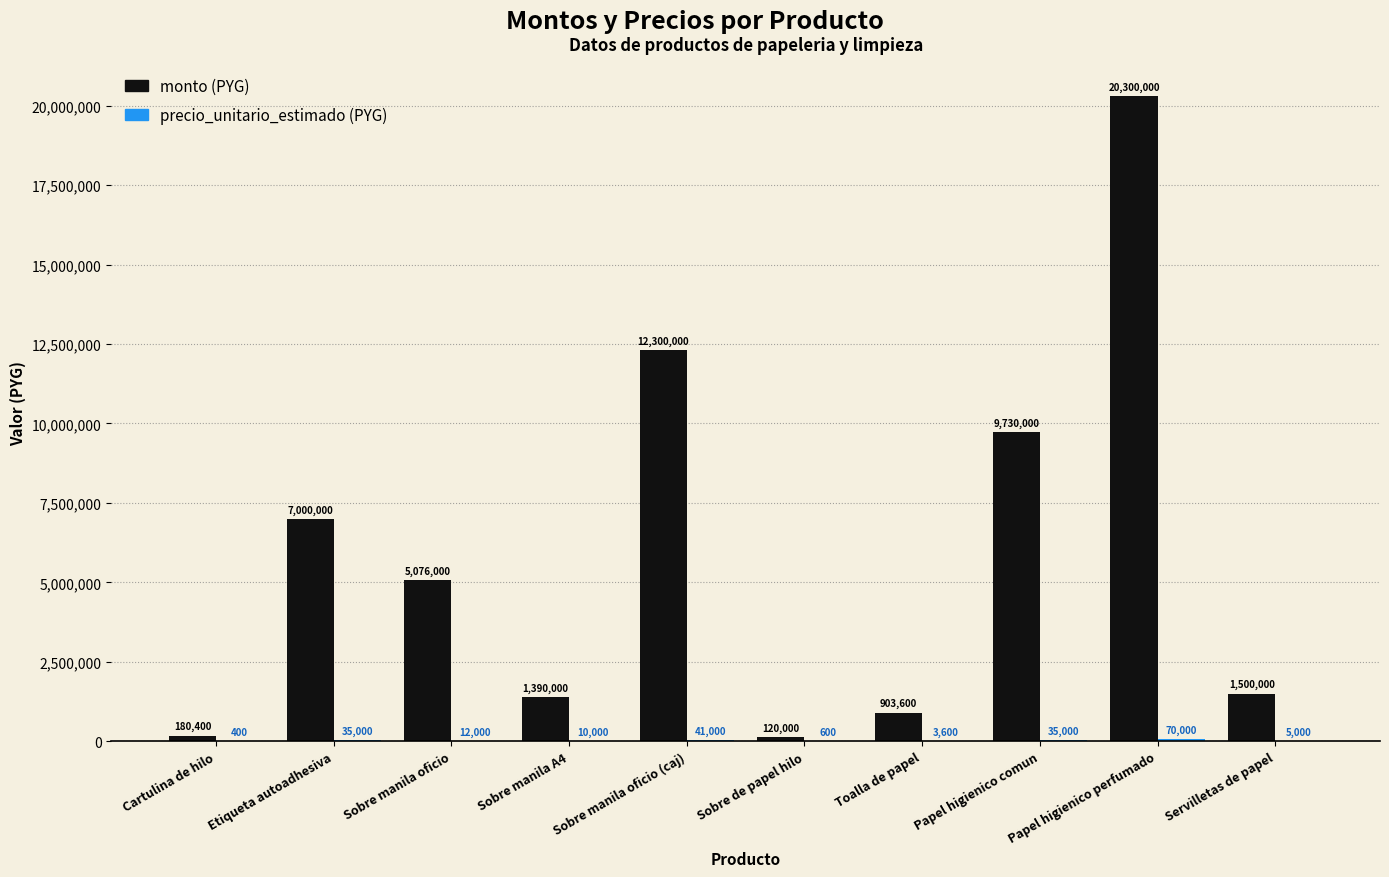

What is the greatest value displayed?

20300000